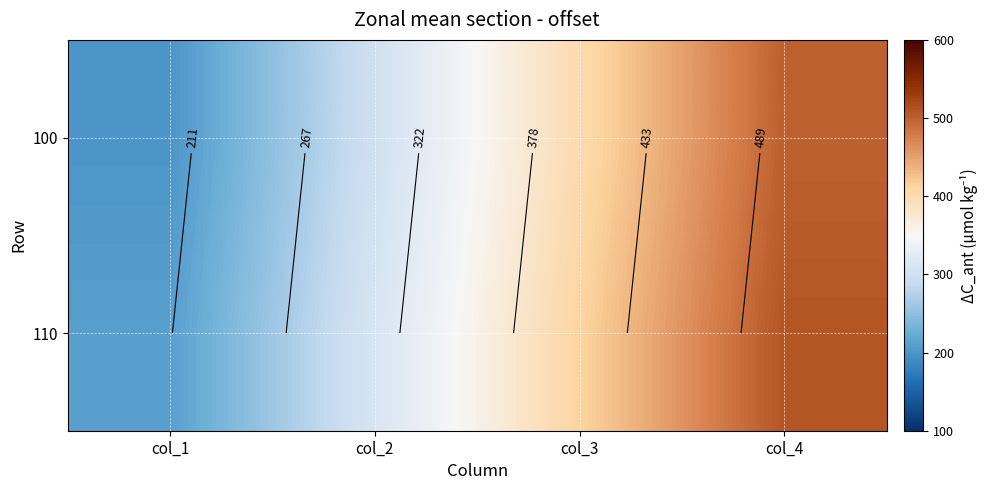

How many series are shown in this chart?

2